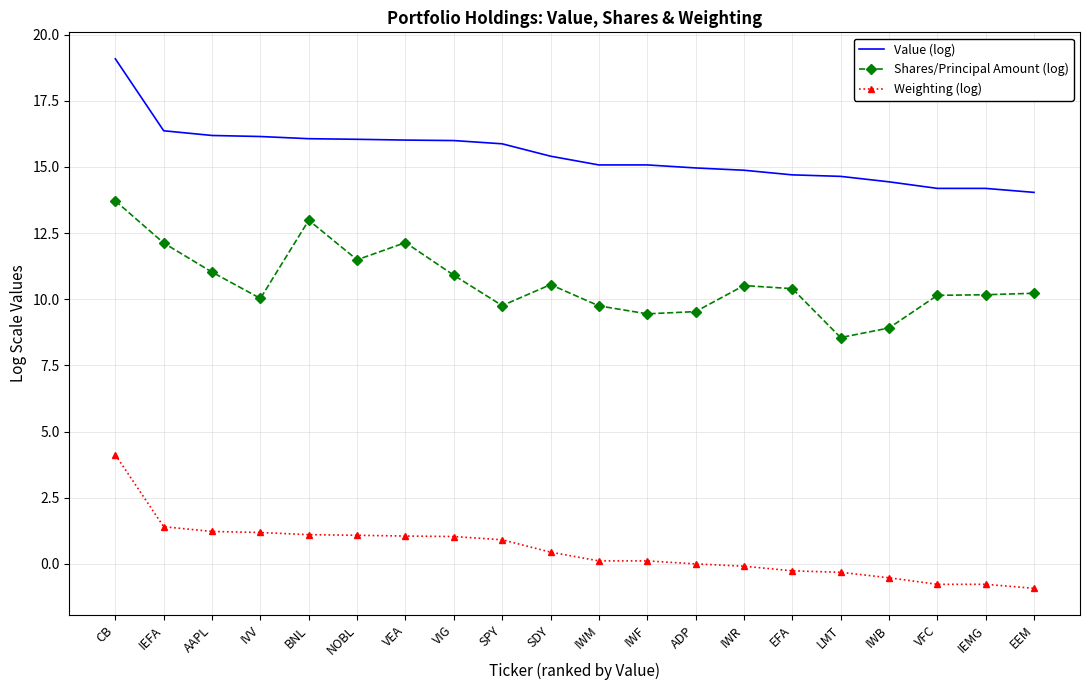

What position from the right is CB?

20